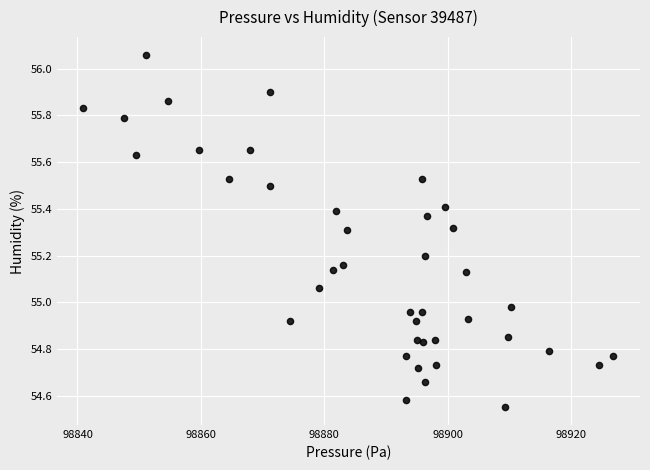

What is the range of X values (max minus min)?

85.9